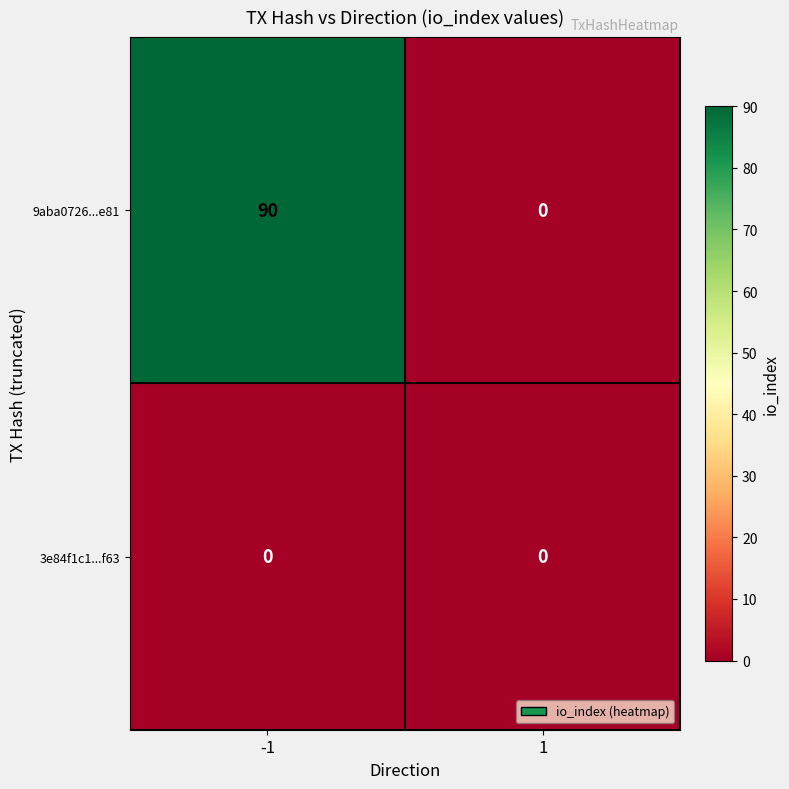

Which series has the largest total across all categories?

9aba0726...e81